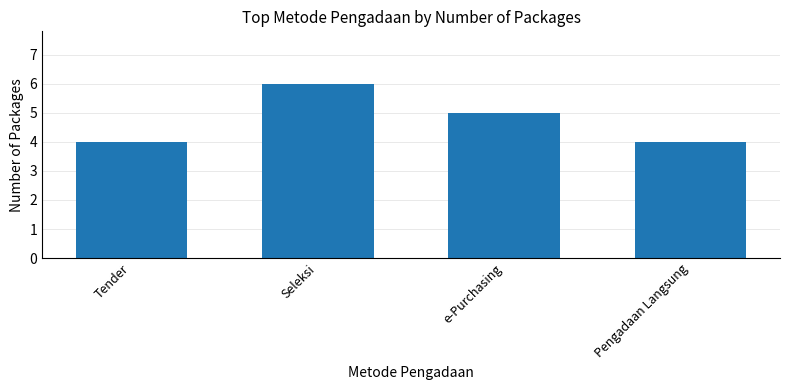

Reading left to right, extract all data points from this chart.

Tender=4	Seleksi=6	e-Purchasing=5	Pengadaan Langsung=4